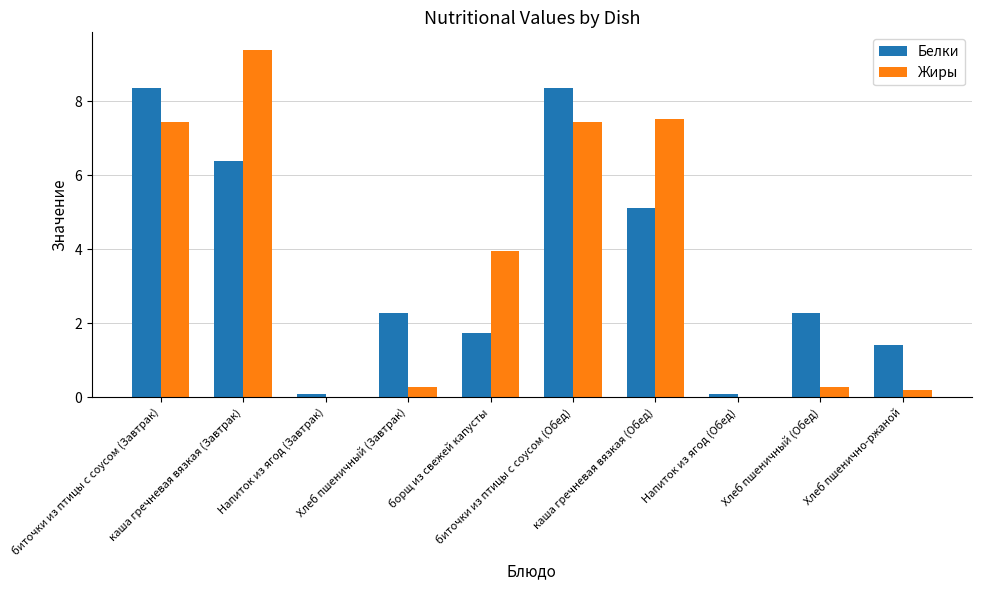

At which label does Жиры reach its peak?

каша гречневая вязкая (Завтрак)